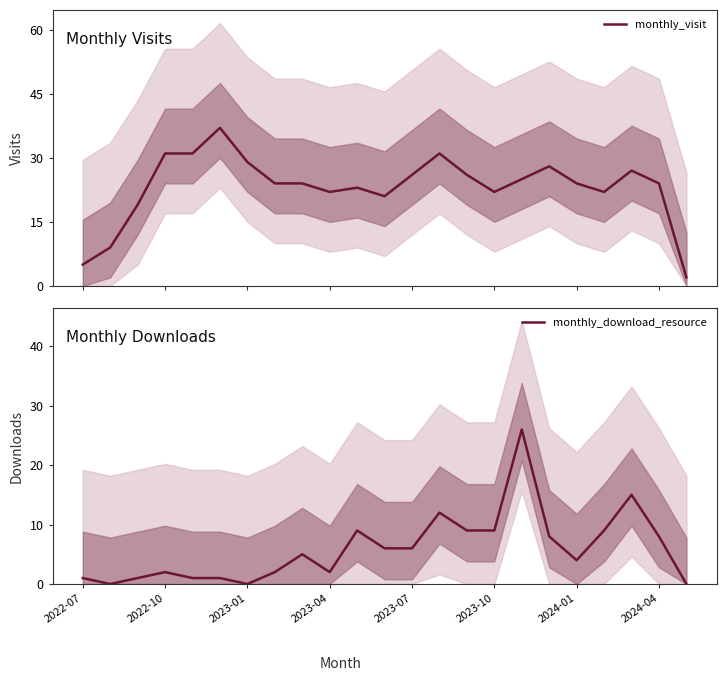

What is the maximum value for monthly_download_resource?

26